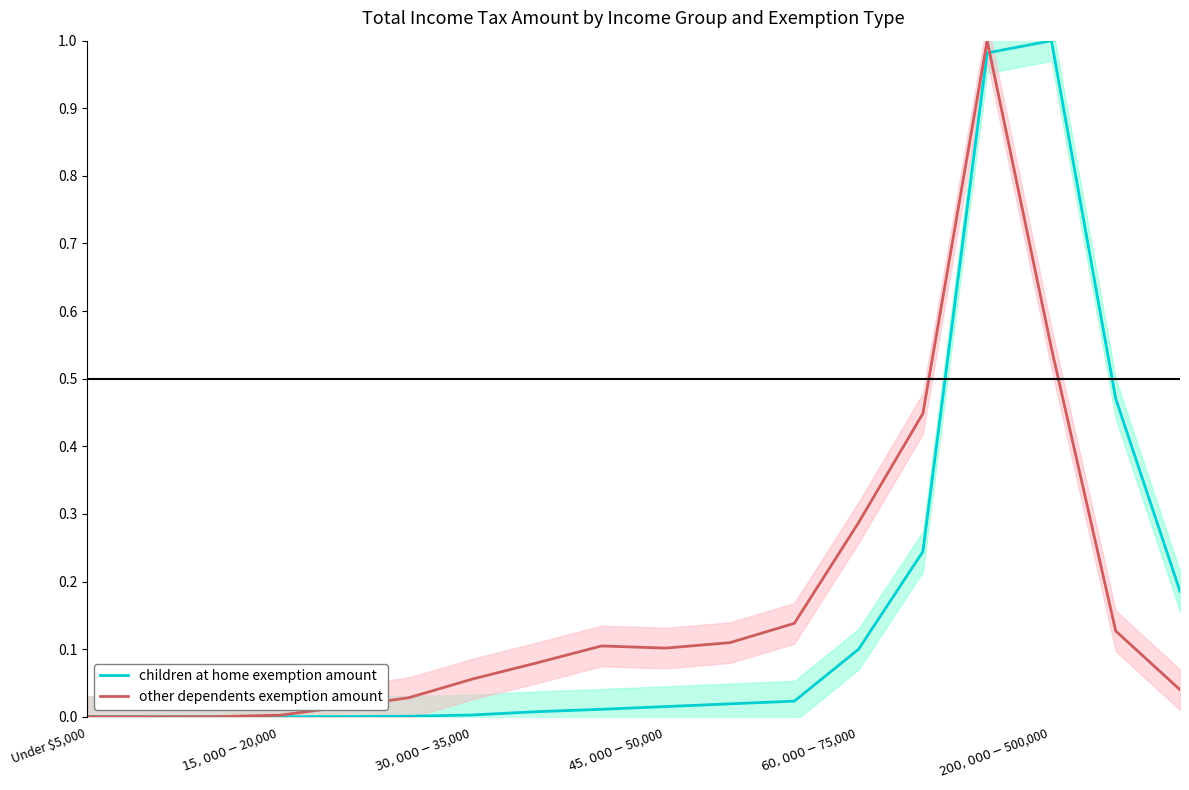

The other dependents exemption amount series shows 0.2 at 13. True or false?

False